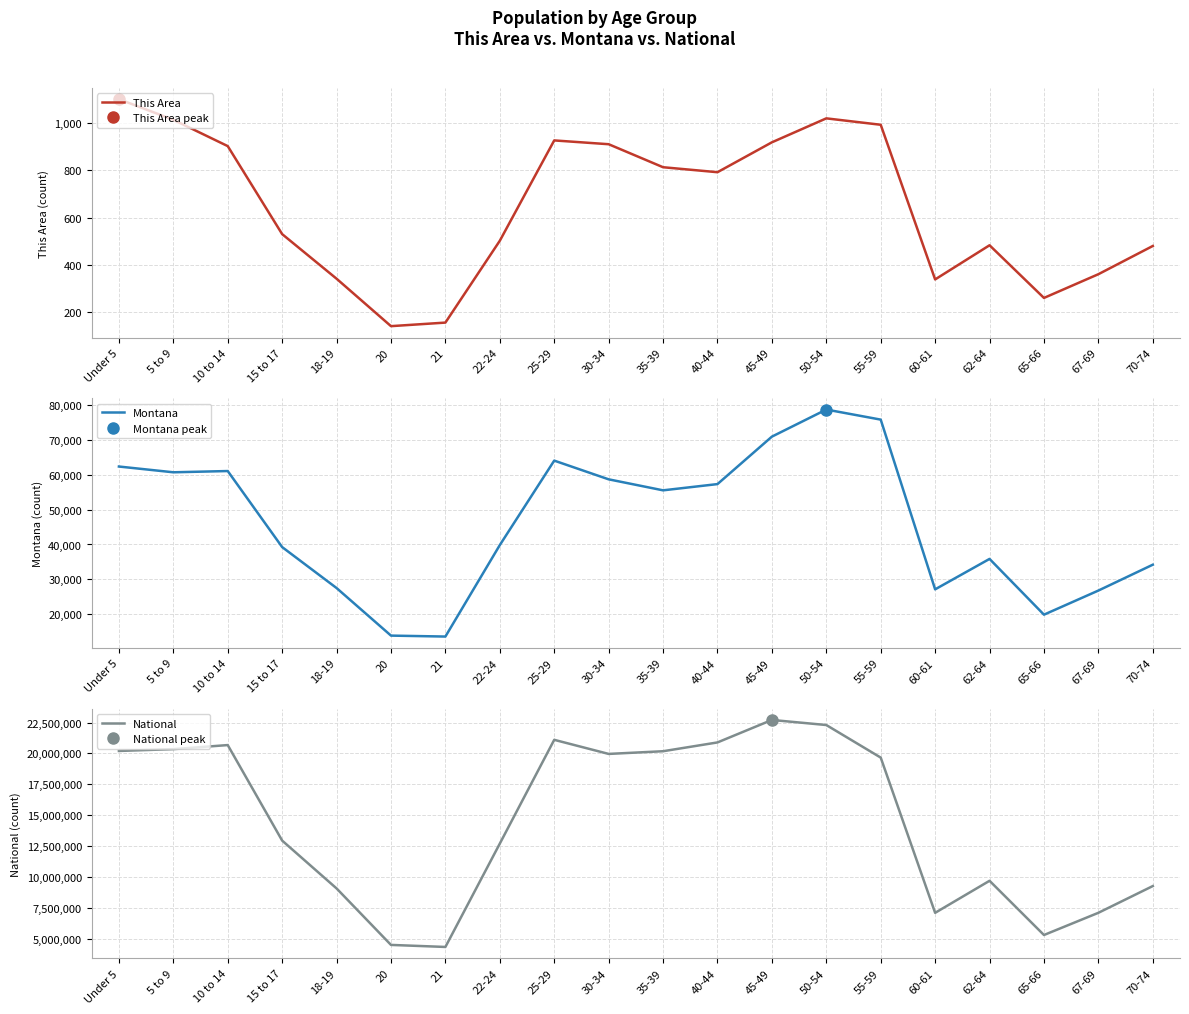

Is this an area chart (filled region under the line)?

No